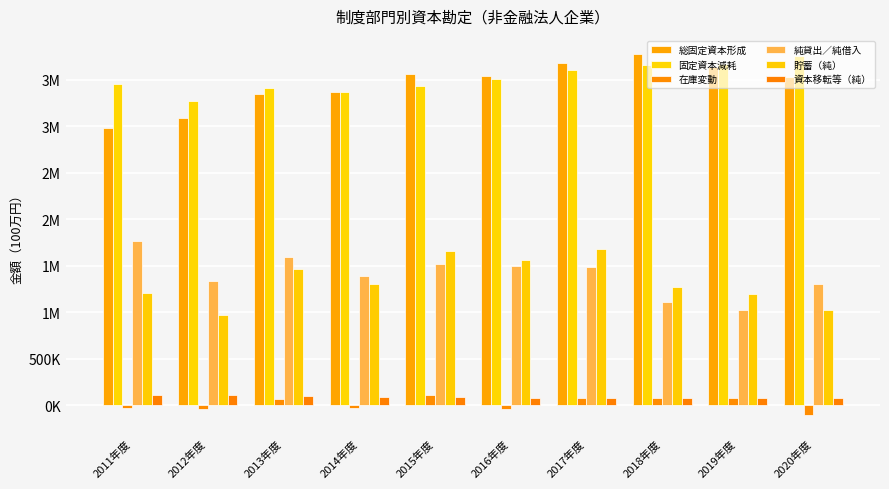

Does the chart contain any negative values?

Yes